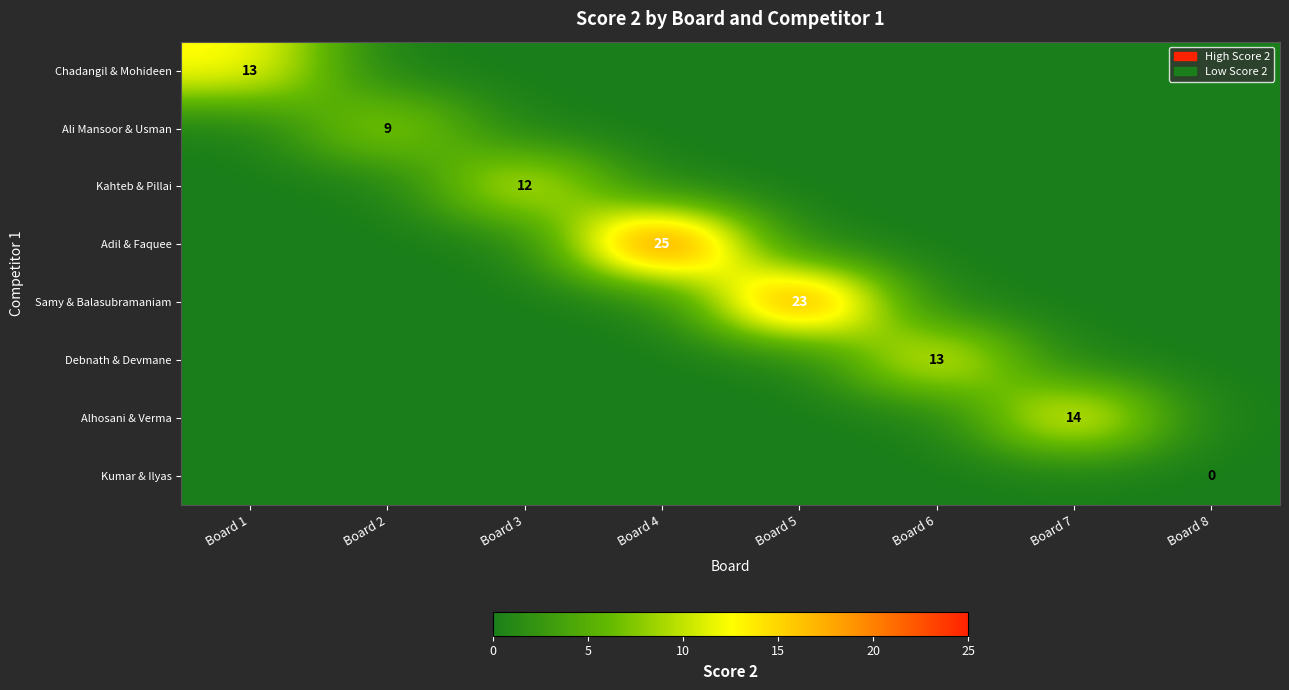

Count the number of categories in the chart.

8